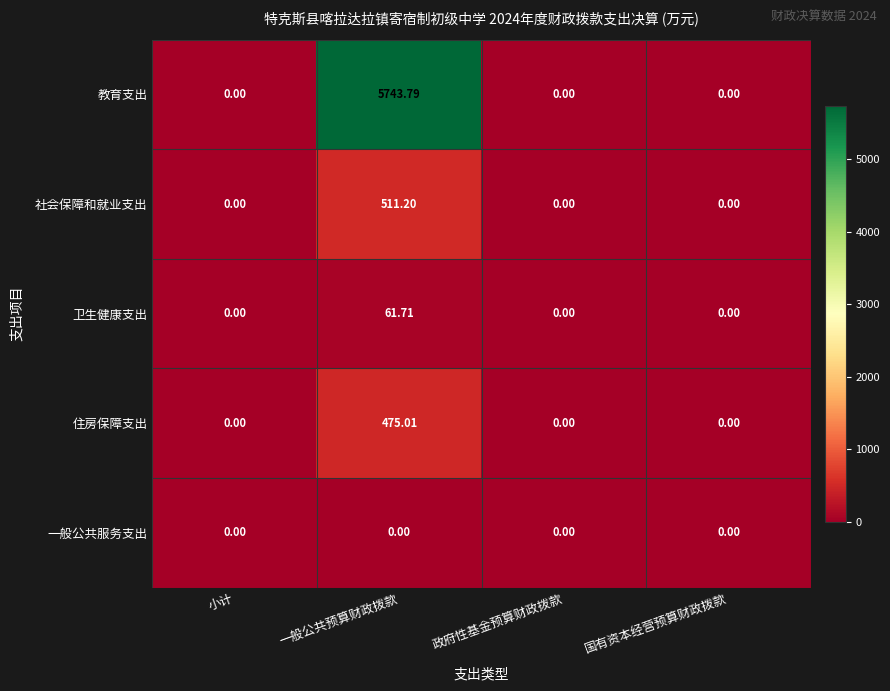

Rank the series by their maximum value, from lowest to highest.

一般公共服务支出, 卫生健康支出, 住房保障支出, 社会保障和就业支出, 教育支出